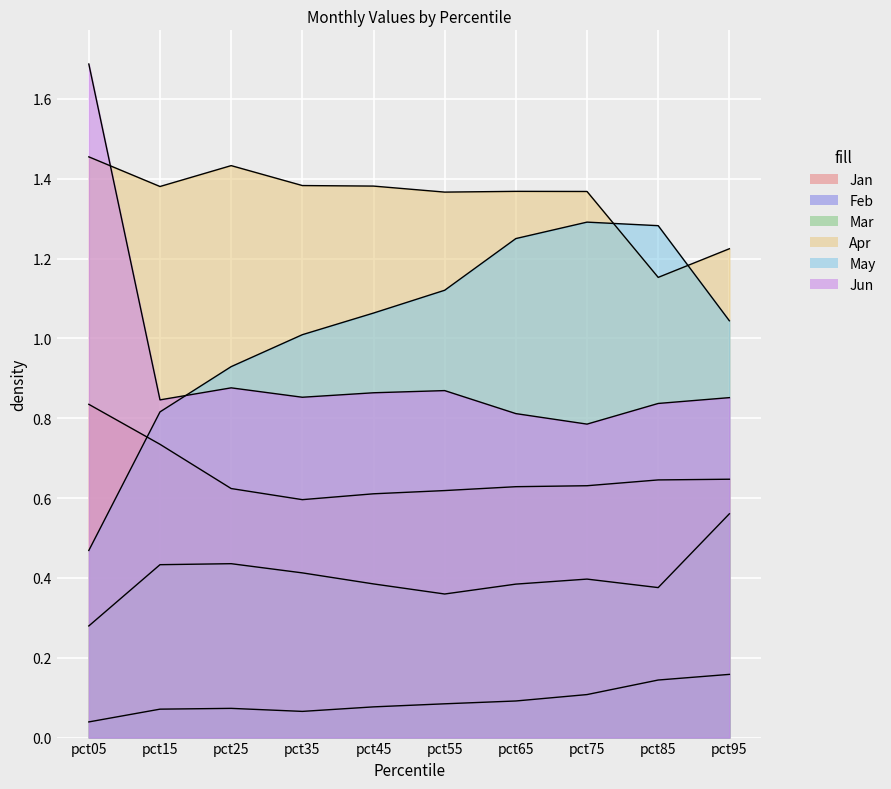

What is the value of the Mar point at the 2nd from the left?

0.4